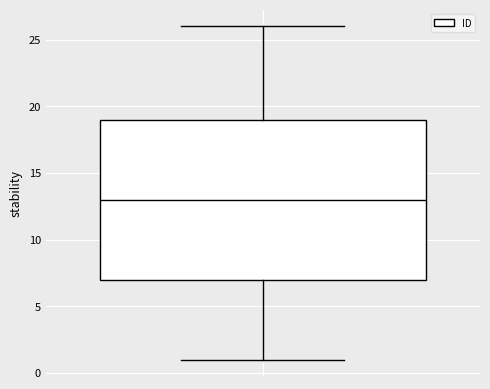

Transcribe this box plot: give where the median line is, the range the box spans, and where the two whiskers end, as read against the y-axis. The values are not printed on the chart, so give them approximately, as read against the axis.

median 13, box 7 to 19, whiskers 1 to 26